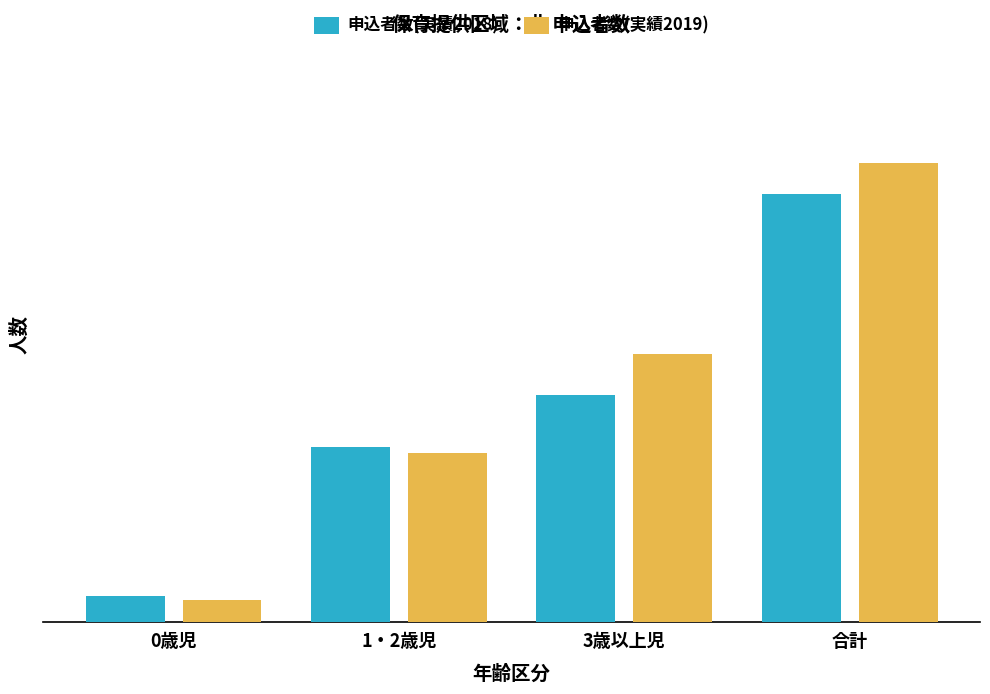

What is the minimum value for 申込者数(実績2019)?

12